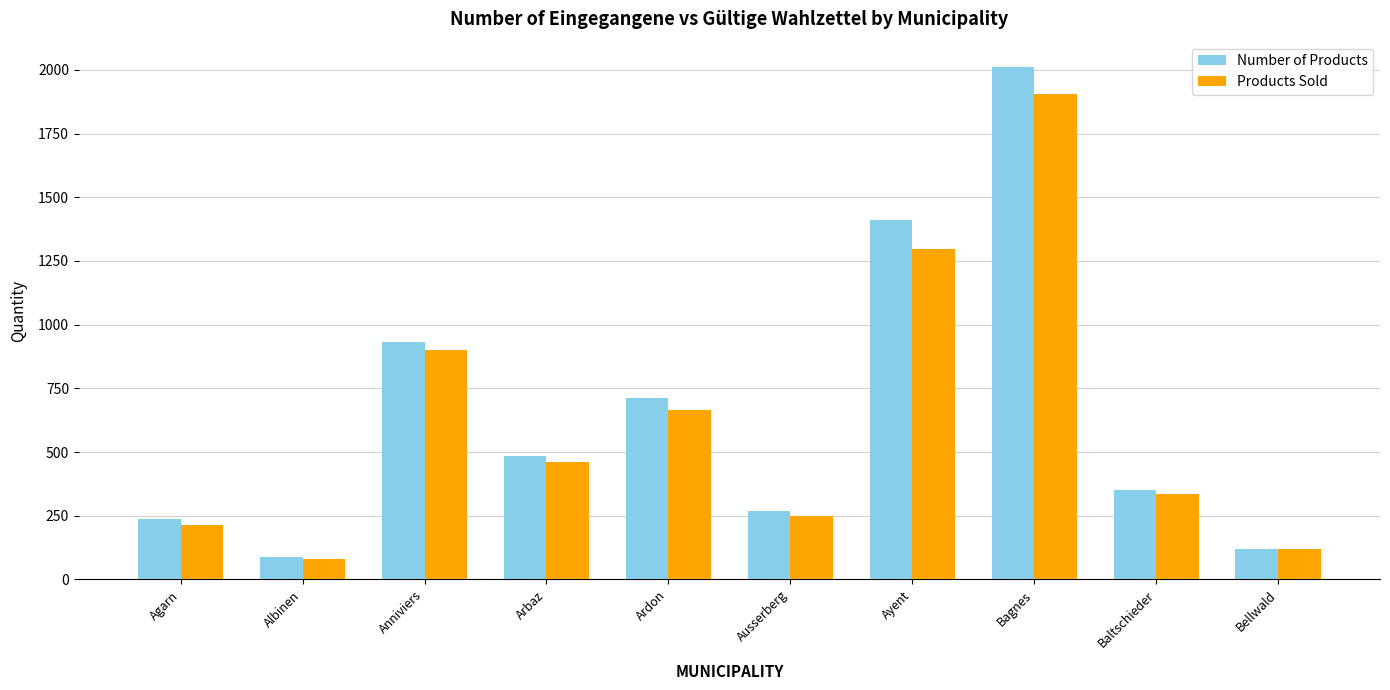

What is the difference between the highest and lowest values at Ayent?

116